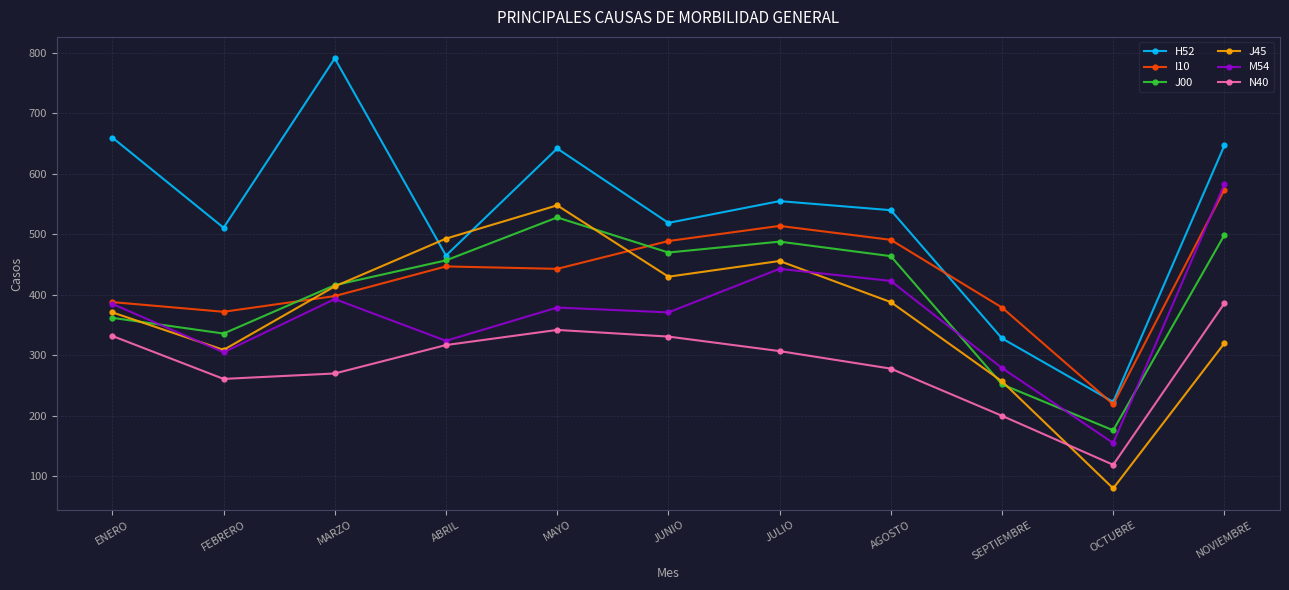

What is the difference between the highest and lowest values at OCTUBRE?

143